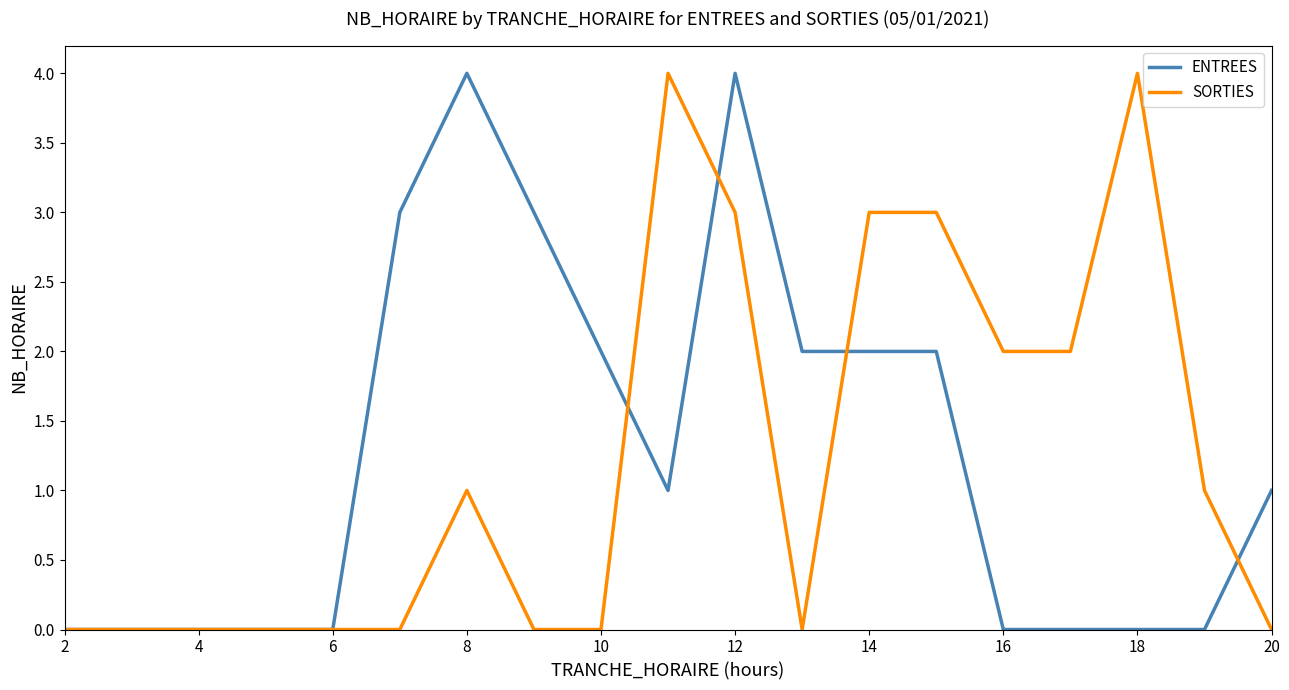

How many categories are shown in the chart?

19